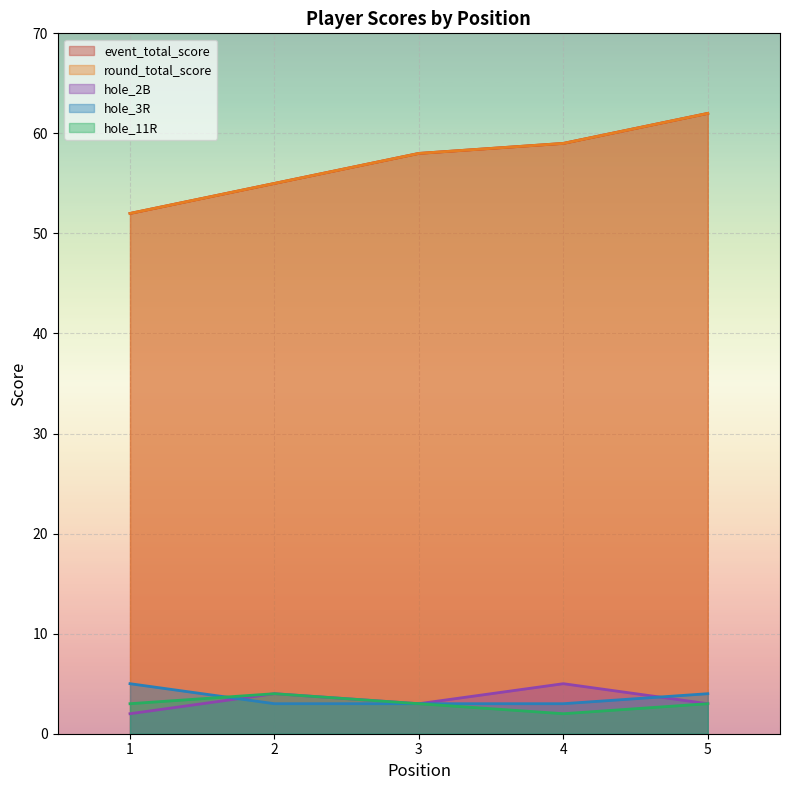

What is the sum of all event_total_score values?

286